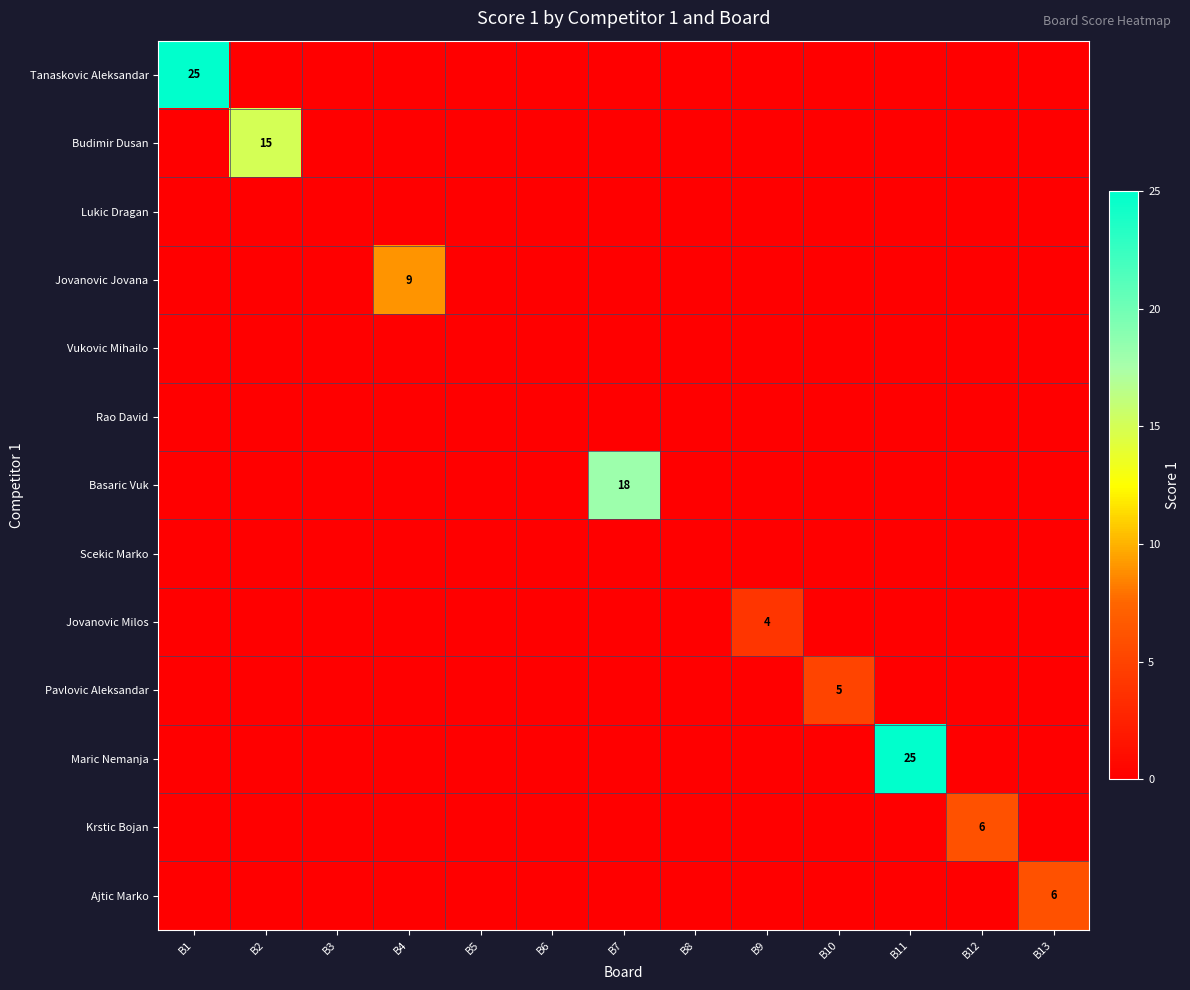

Between B2 and B3, which is larger?

B2